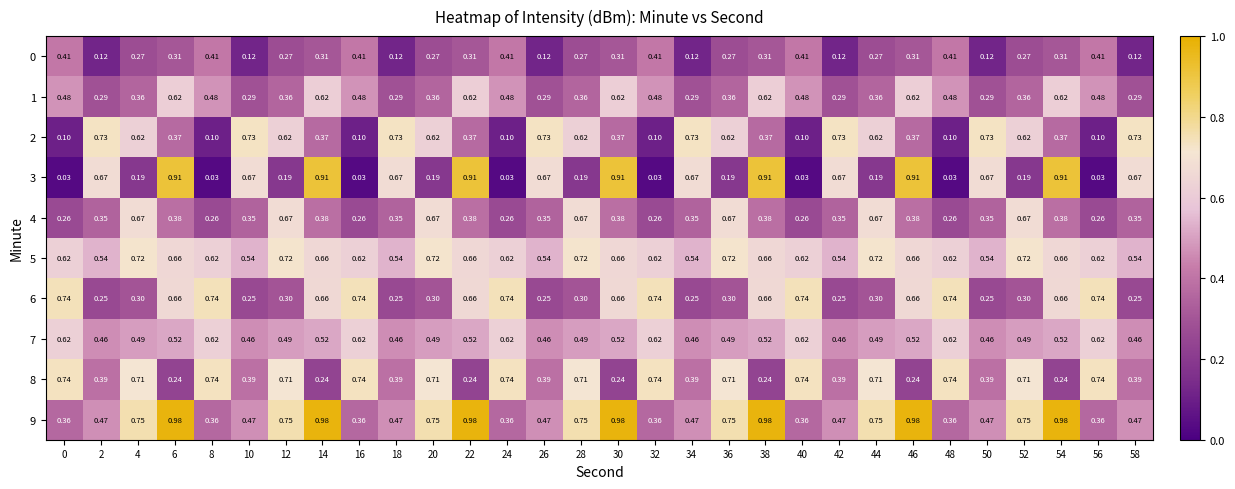

What is the total value across all series at 54?

5.7